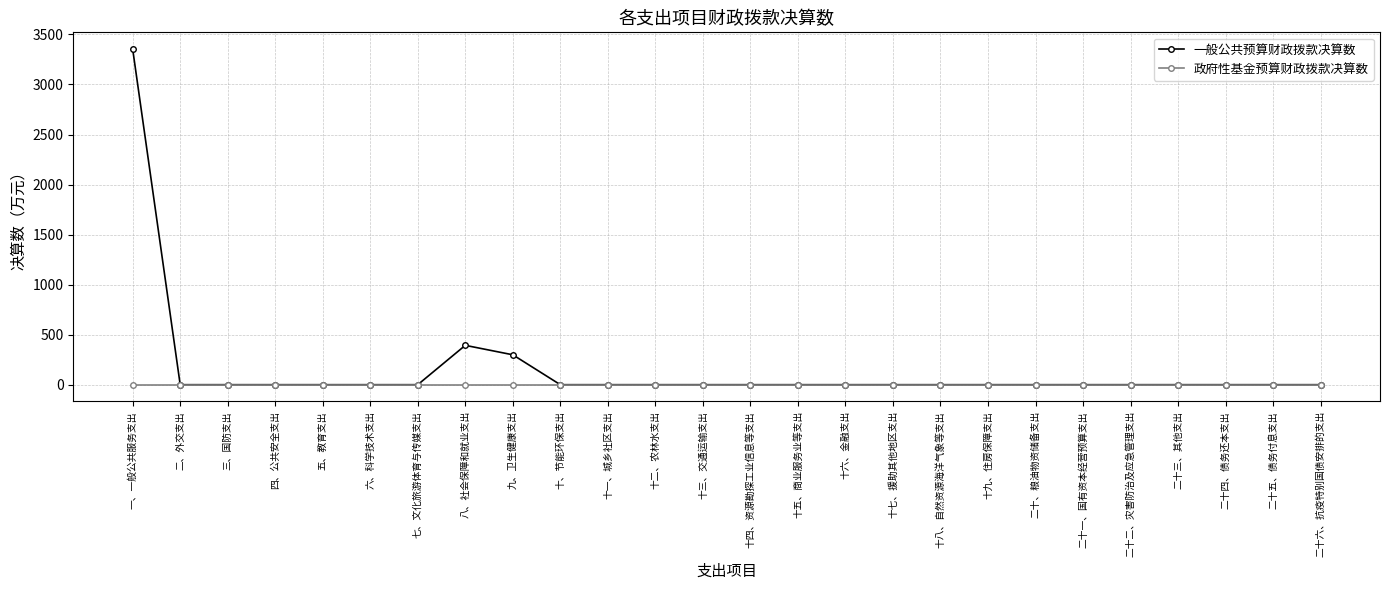

What position from the right is 二十三、其他支出?

4